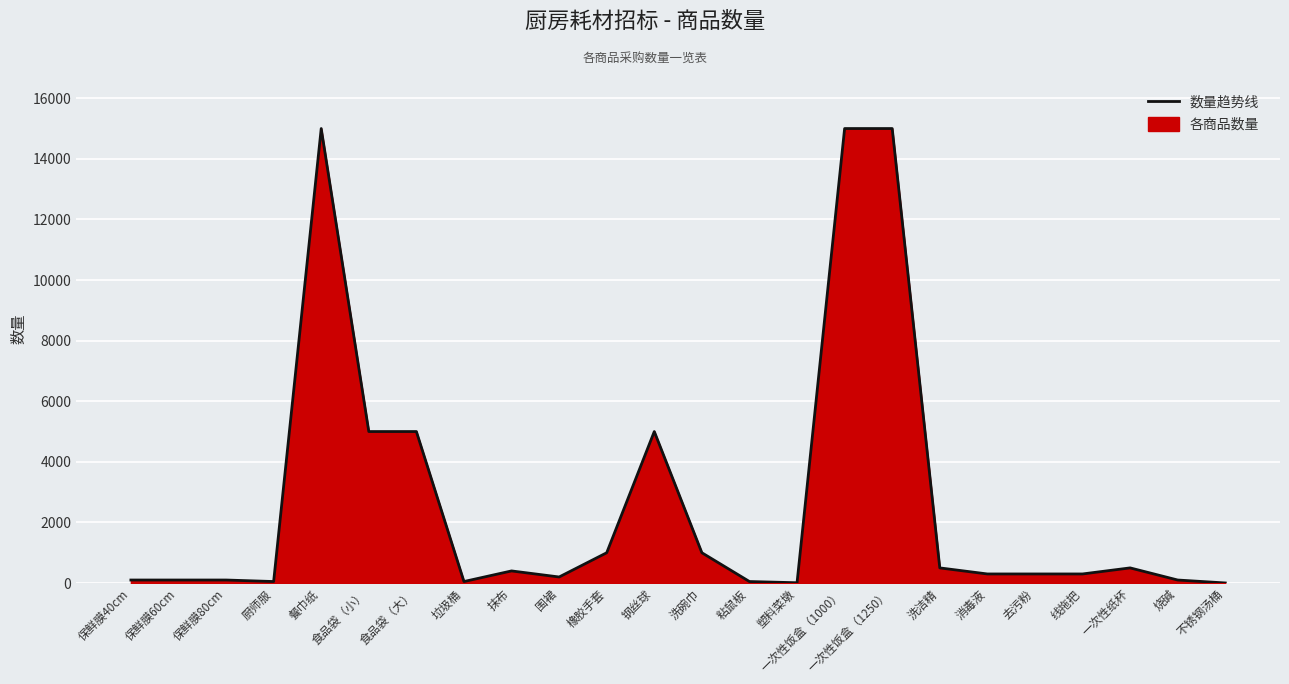

At which label is the value closest to 7501?

食品袋（小）